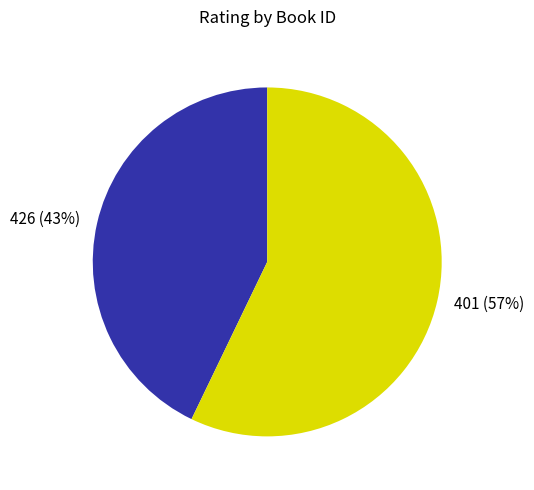

What percentage is the 426 slice, to the nearest percent?

43%